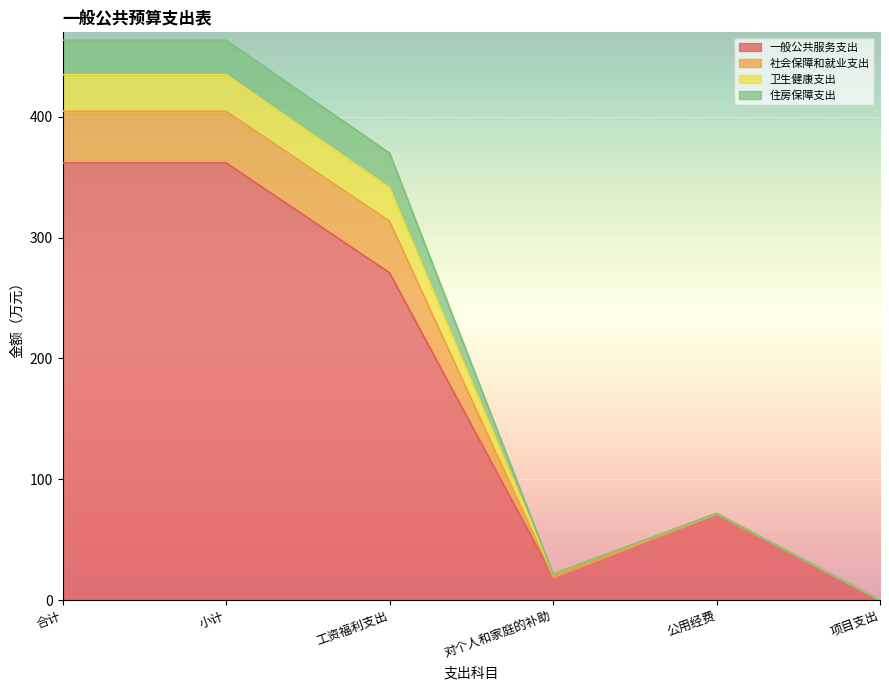

What is the total value across all series at 合计?

463.5